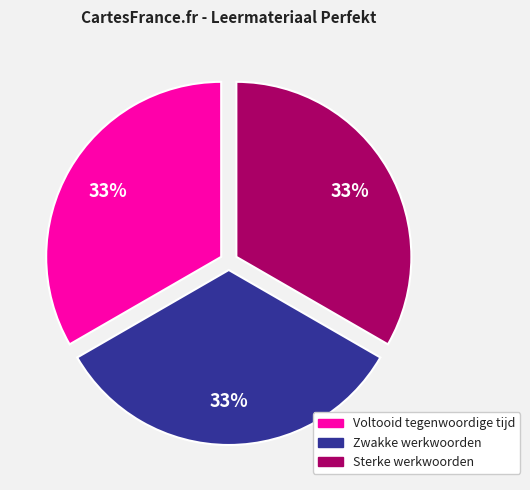

Is there any slice that represents more than half of the pie?

No